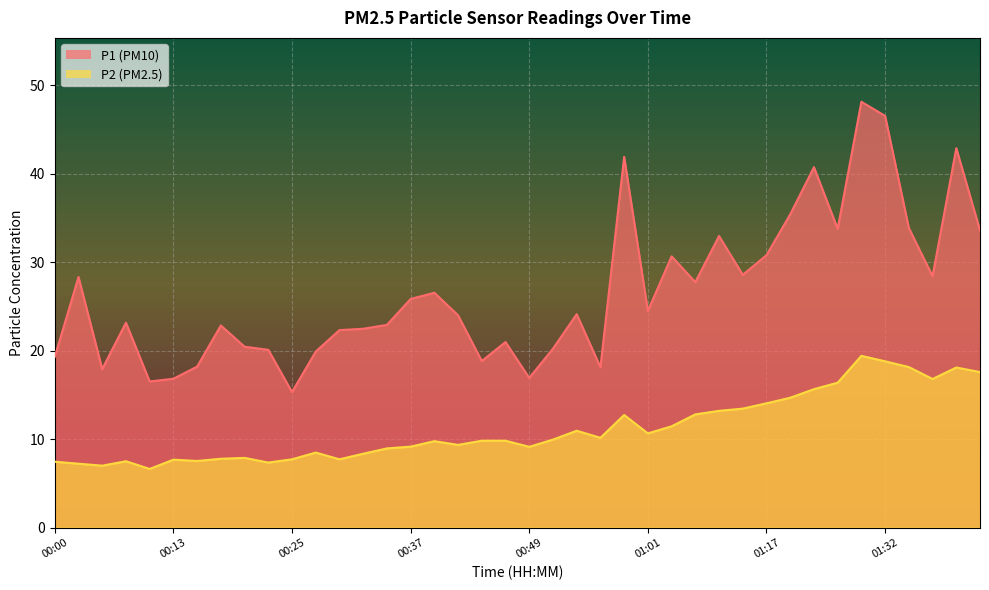

Between 00:52 and 01:19, which series saw the biggest shift?

P1